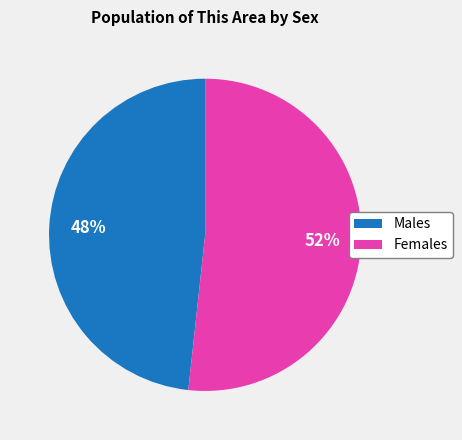

Is there a majority slice in this chart?

Yes